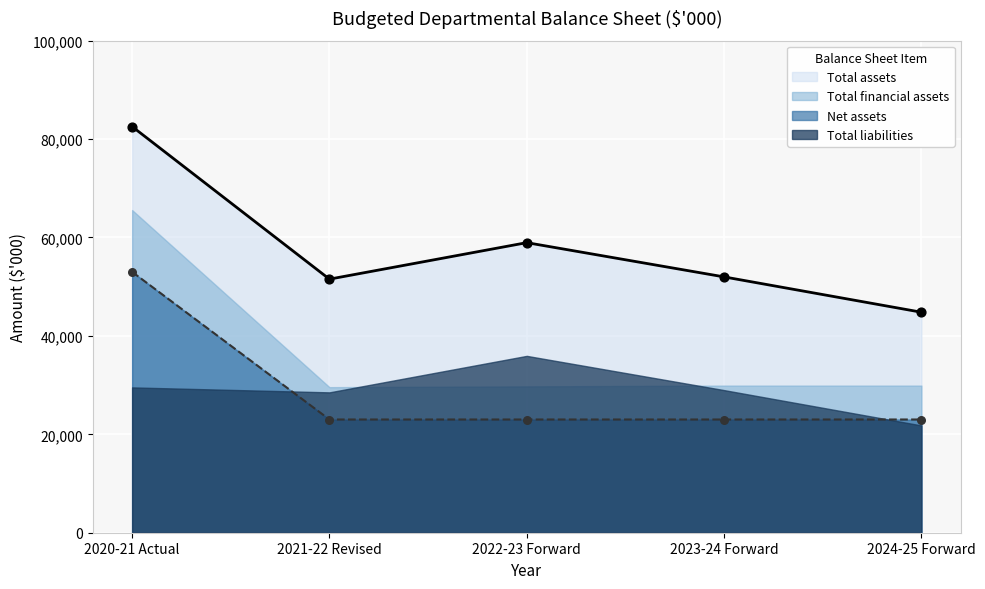

At which category is the sum across all series the highest?

2020-21 Actual